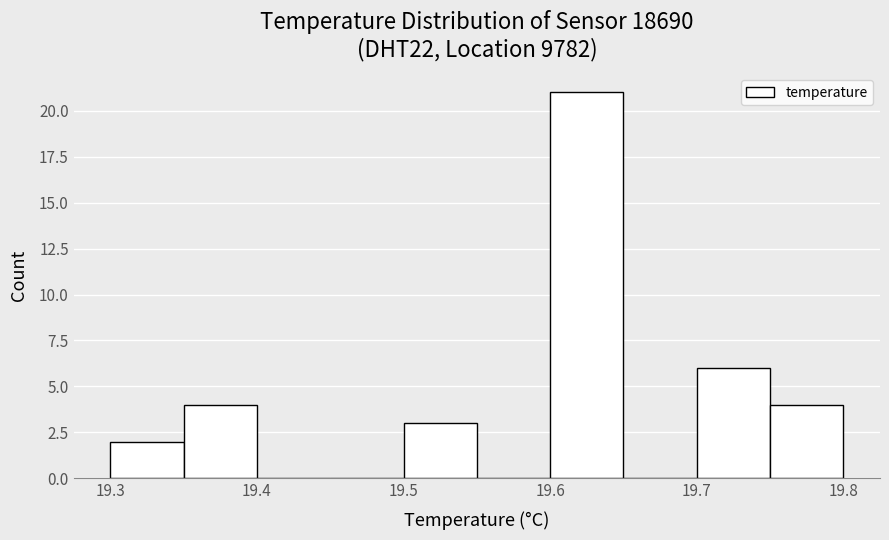

Reading left to right, list every bar in this chart as the range it spans on the x-axis followed by its height. The values are not printed on the chart, so give them approximately, as read against the axis.

19.30 to 19.35: 2
19.35 to 19.40: 4
19.40 to 19.45: 0
19.45 to 19.50: 0
19.50 to 19.55: 3
19.55 to 19.60: 0
19.60 to 19.65: 21
19.65 to 19.70: 0
19.70 to 19.75: 6
19.75 to 19.80: 4